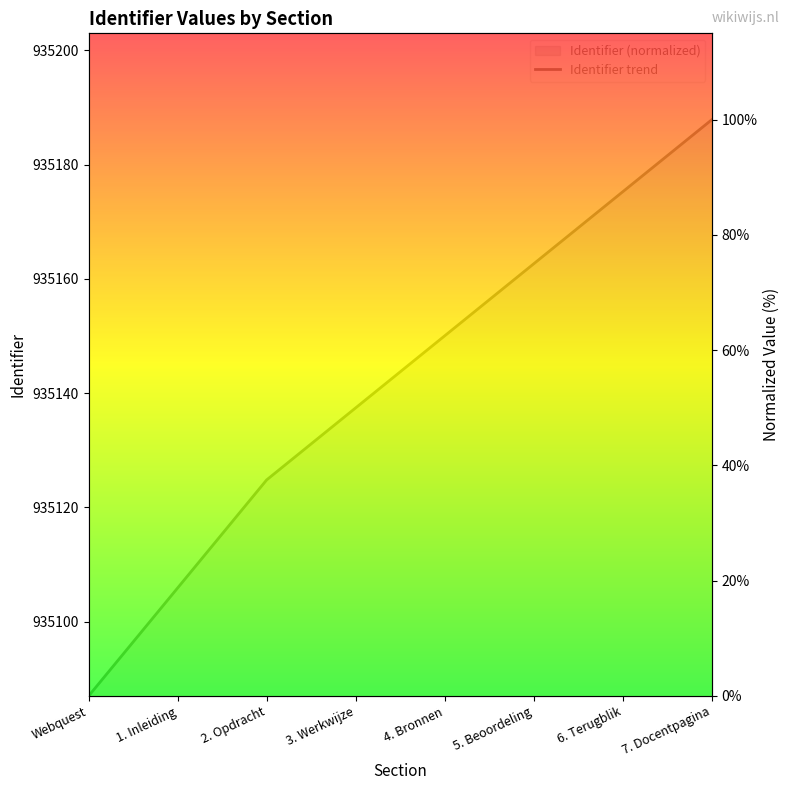

At which label does the data first exceed 62?

4. Bronnen